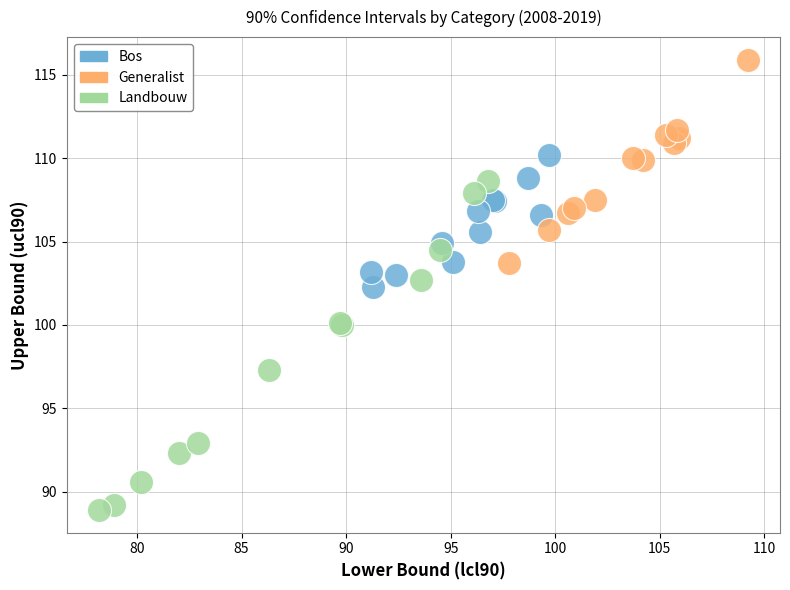

Which series reaches the minimum Y coordinate?

Landbouw